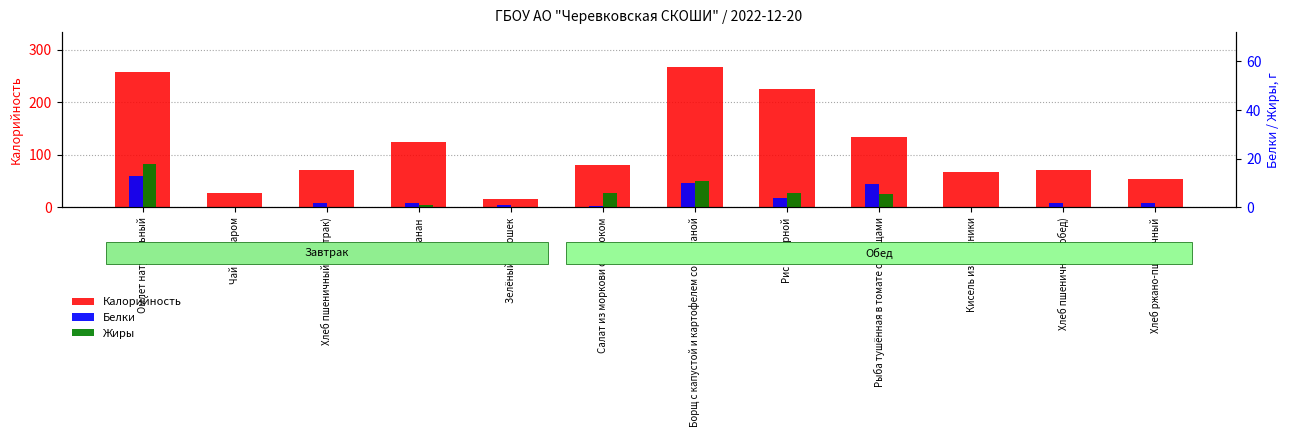

The value of Белки at Чай с сахаром is -4.9. True or false?

False